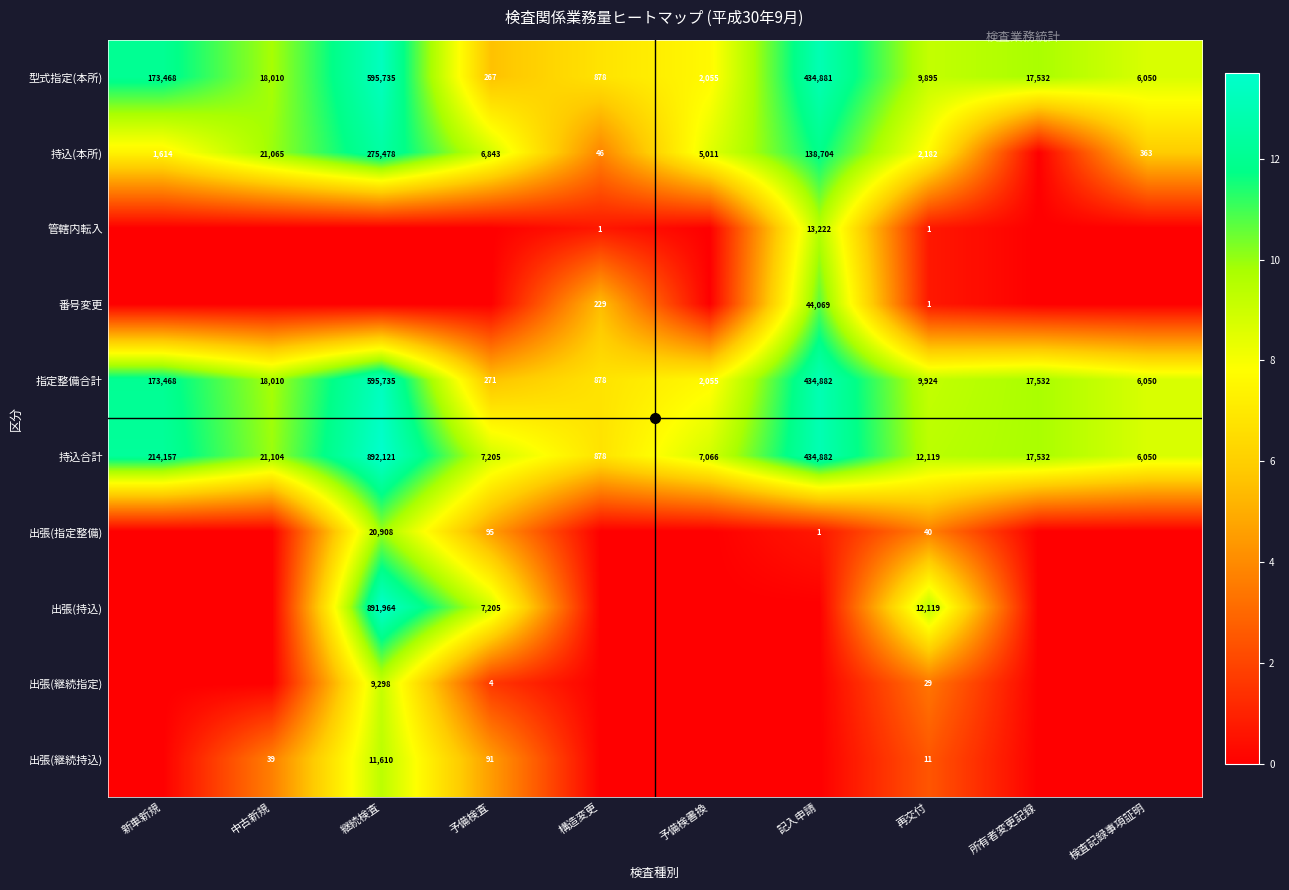

The 指定整備合計 series shows 18010 at 中古新規. True or false?

True